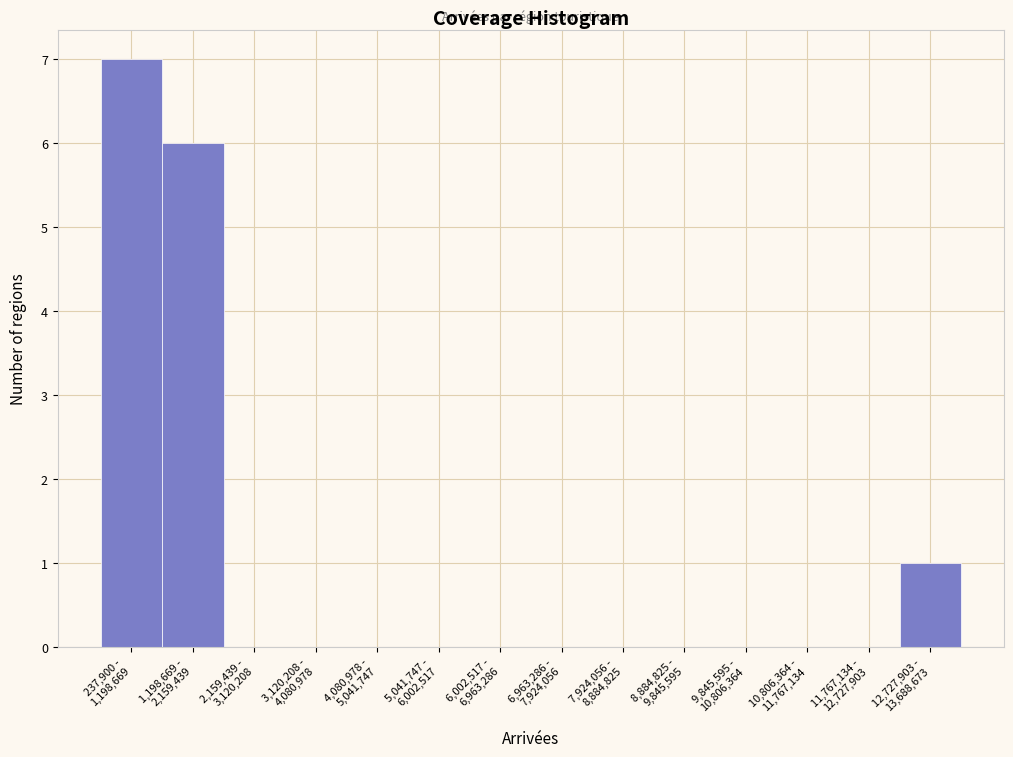

What is the greatest value displayed?

7